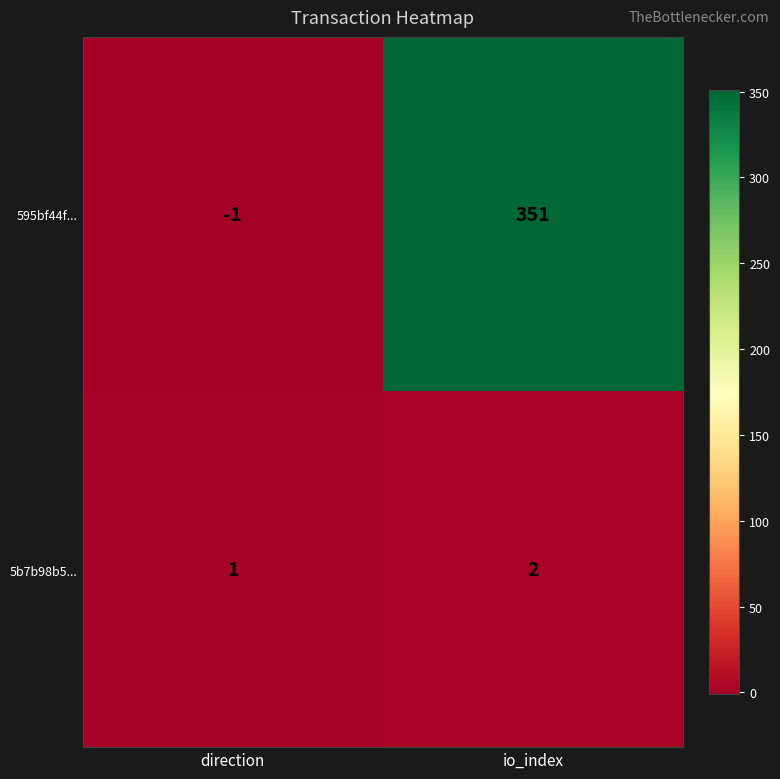

Which label corresponds to the largest value in the chart?

io_index